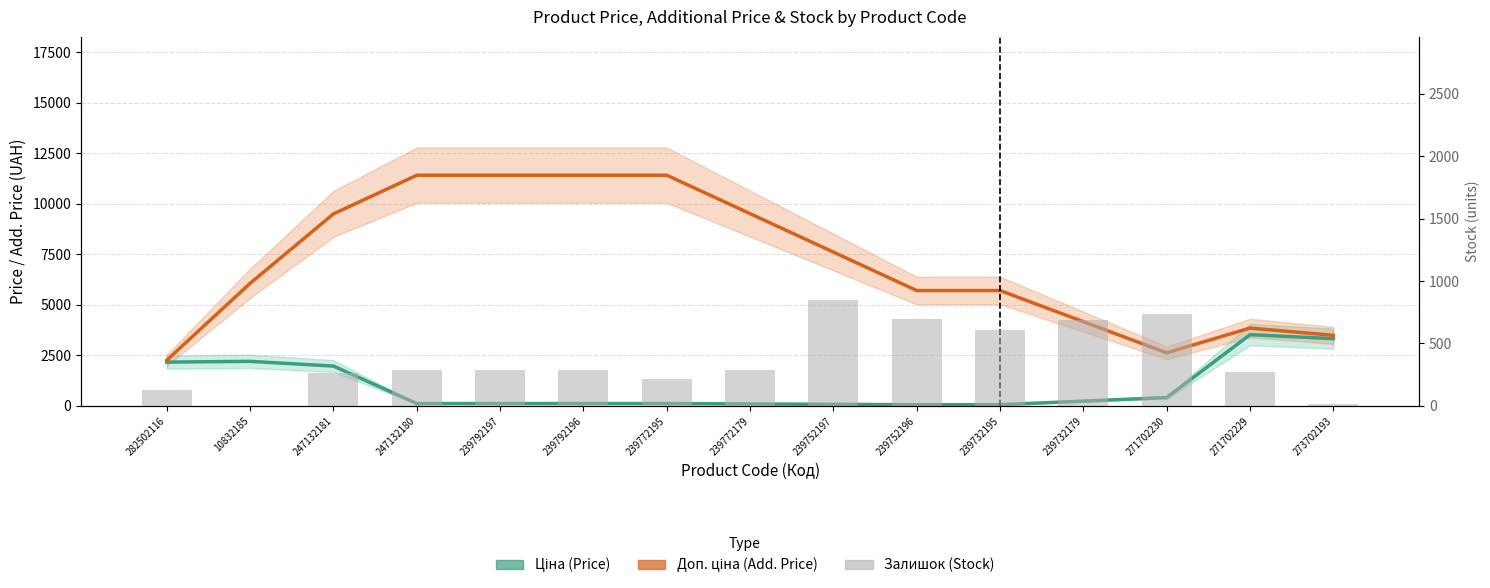

Is it true that Ціна (Price) equals 234.7 at 239732179?

True